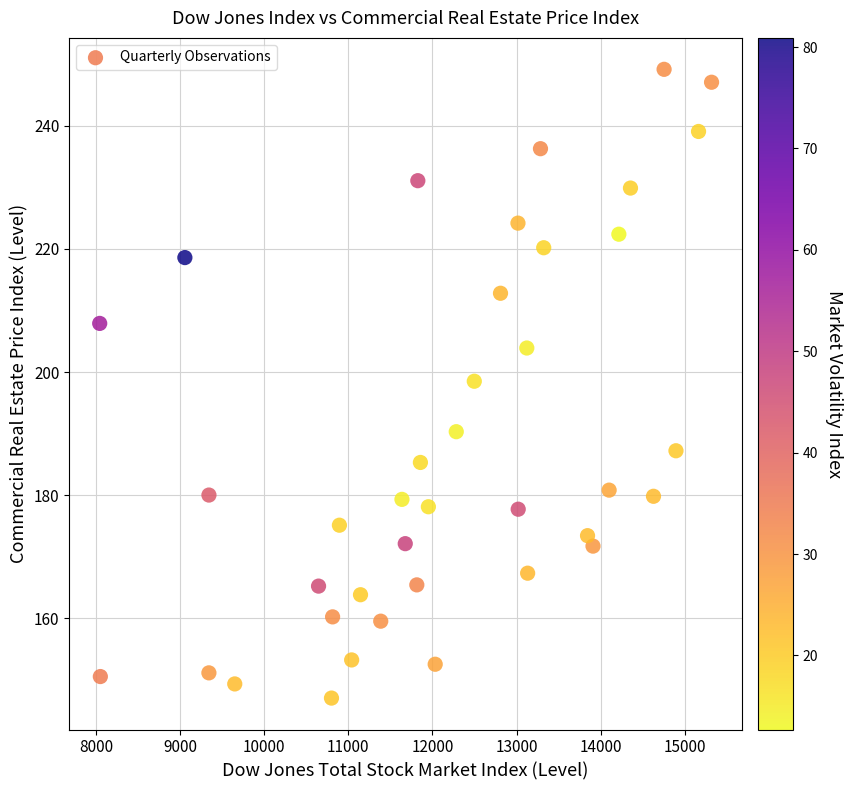

What is the range of Y values (max minus min)?

102.2